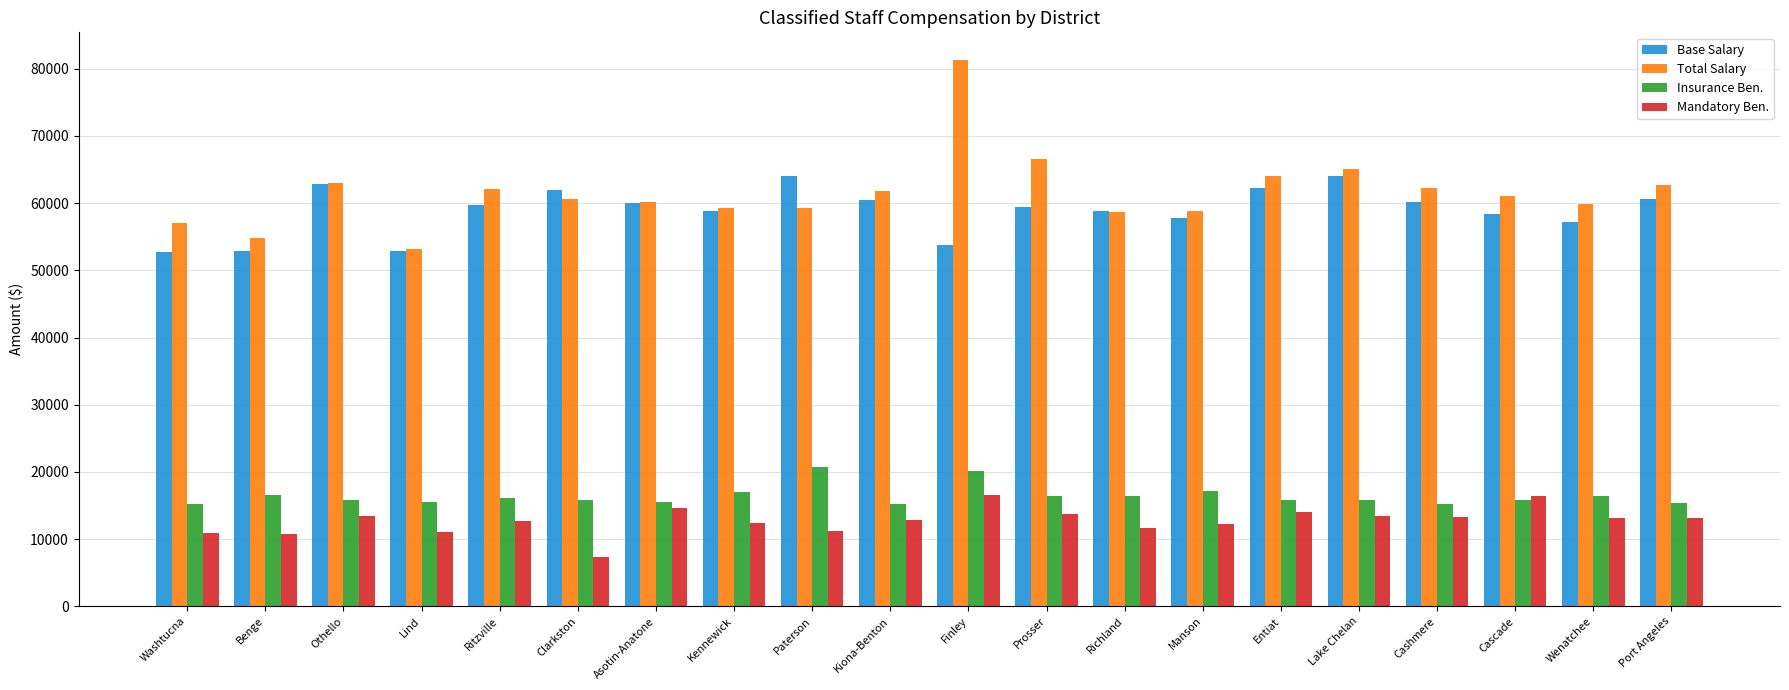

Which series changed the most between Clarkston and Cashmere?

Mandatory Ben.